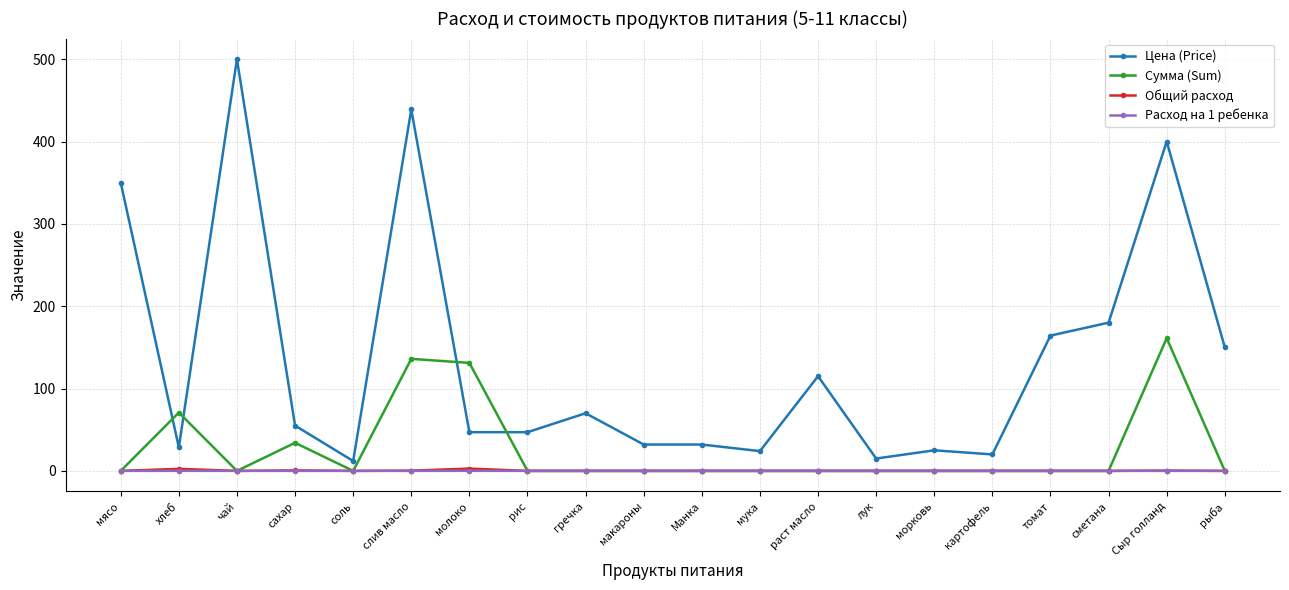

Which series has the largest range (max minus min)?

Цена (Price)